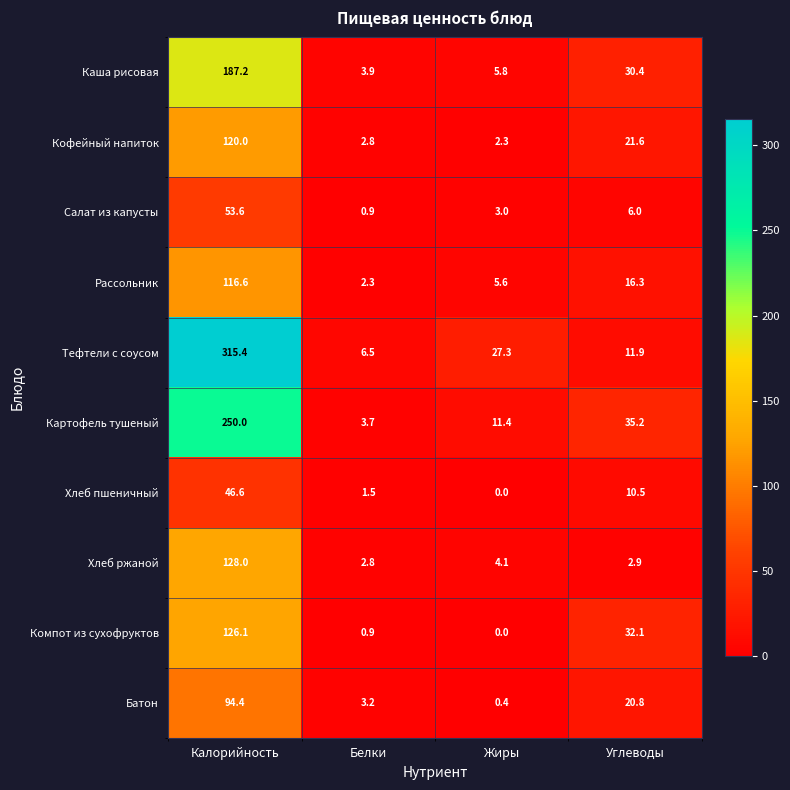

What is the minimum value for Картофель тушеный?

3.7